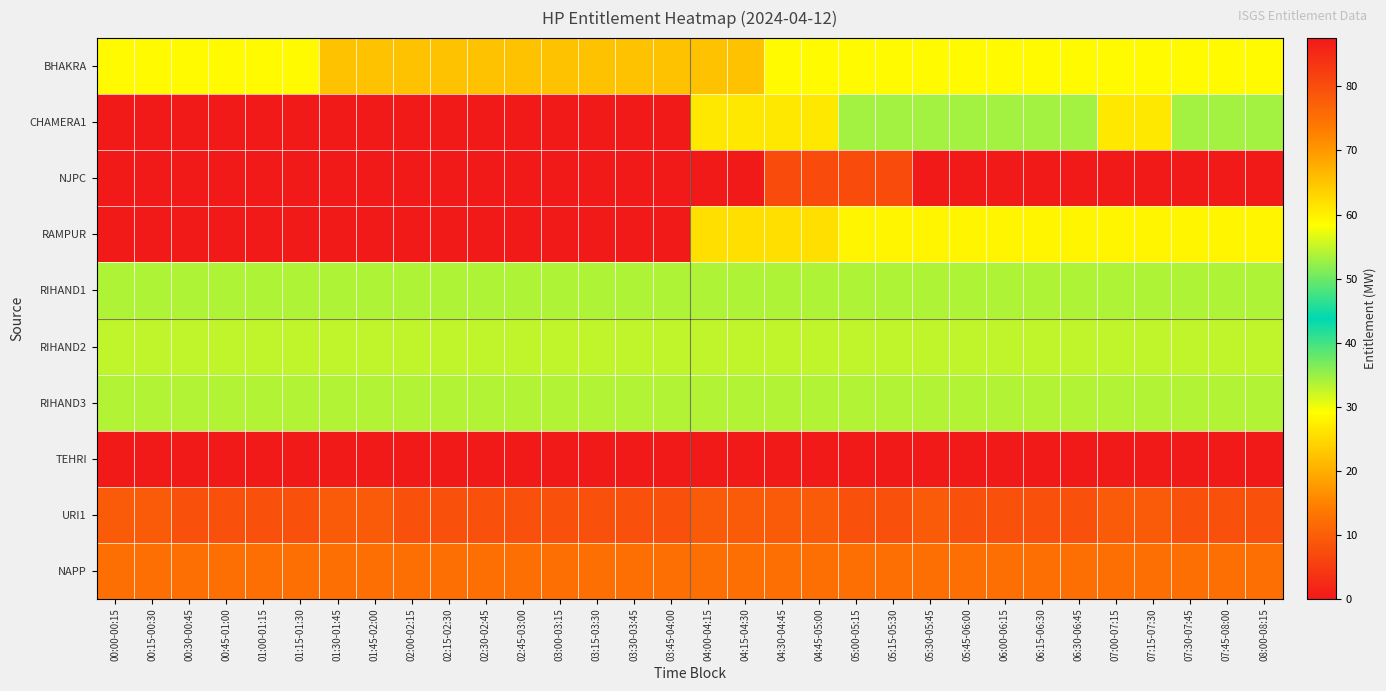

At how many categories does at least one series exceed 2?

32